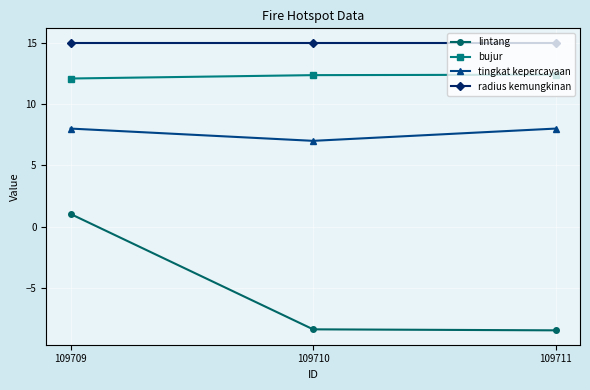

True or false: tingkat kepercayaan has a value of 8.0 at 109709.

True